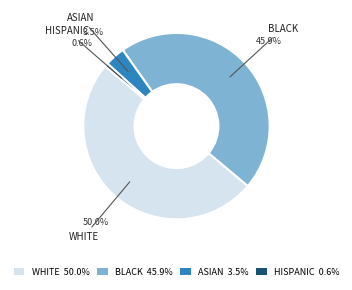

Combined, do ASIAN 3.5% and HISPANIC 0.6% account for over 50%?

No